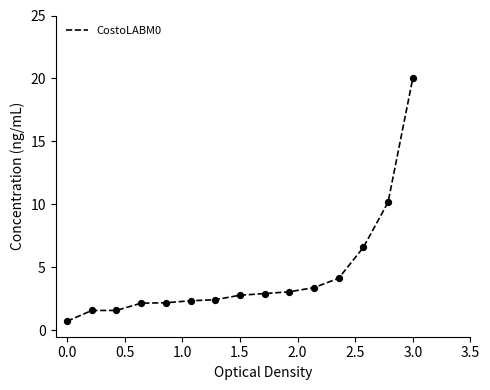

What is the greatest value displayed?

20.0